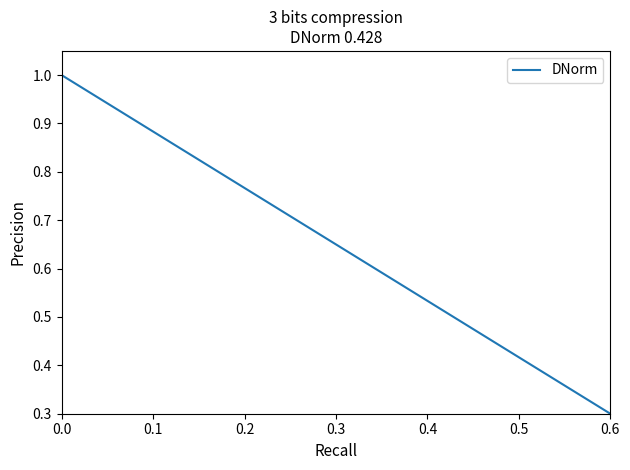

What is the average value?

0.6